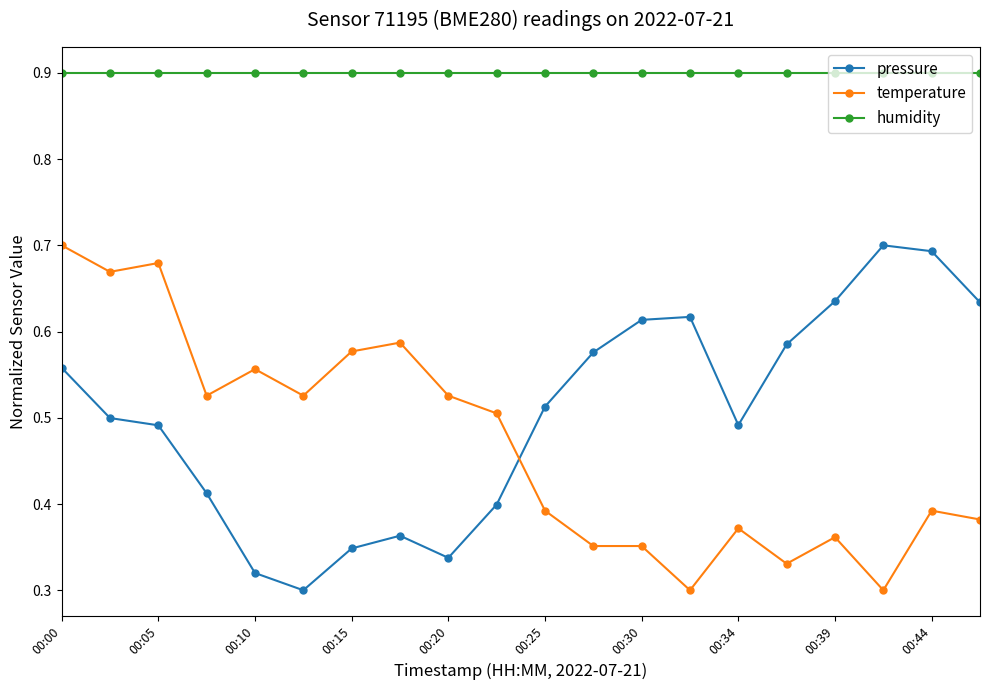

What is the greatest value displayed?

0.9